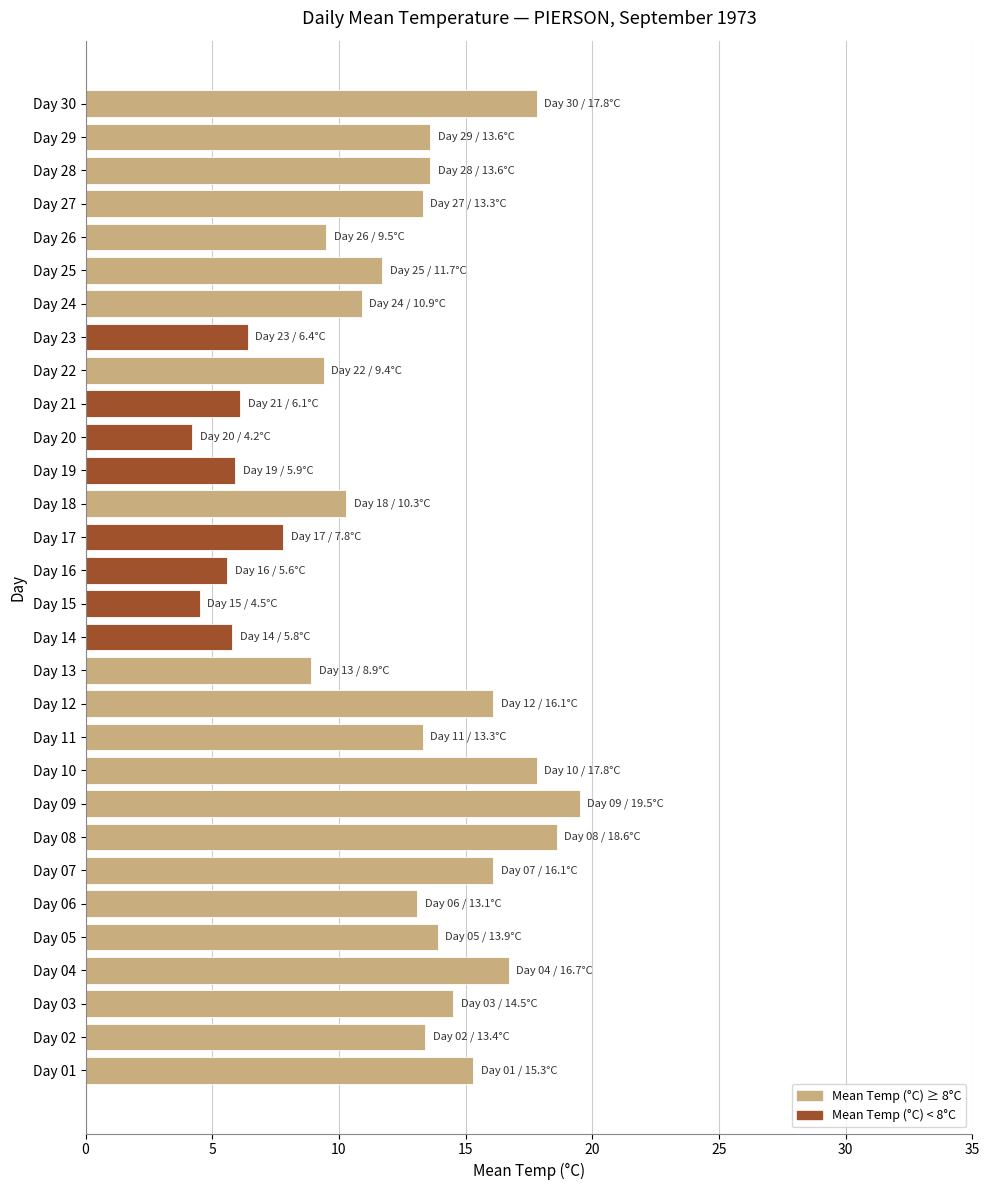

Does the chart contain any negative values?

No